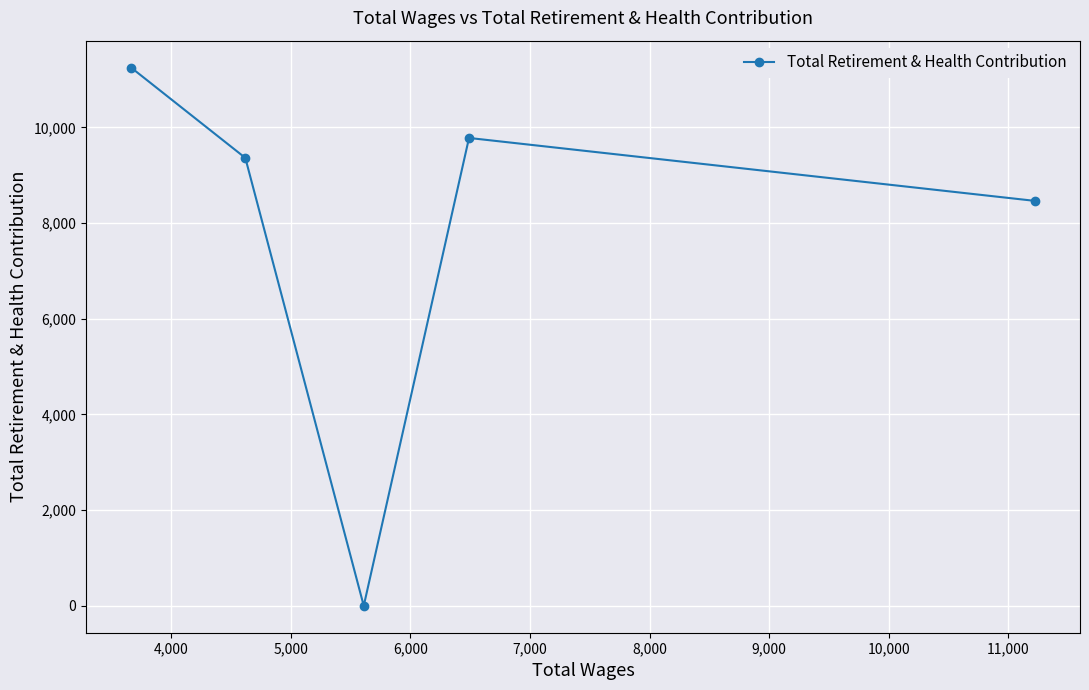

True or false: the data has more than 2 interior local peaks.

False